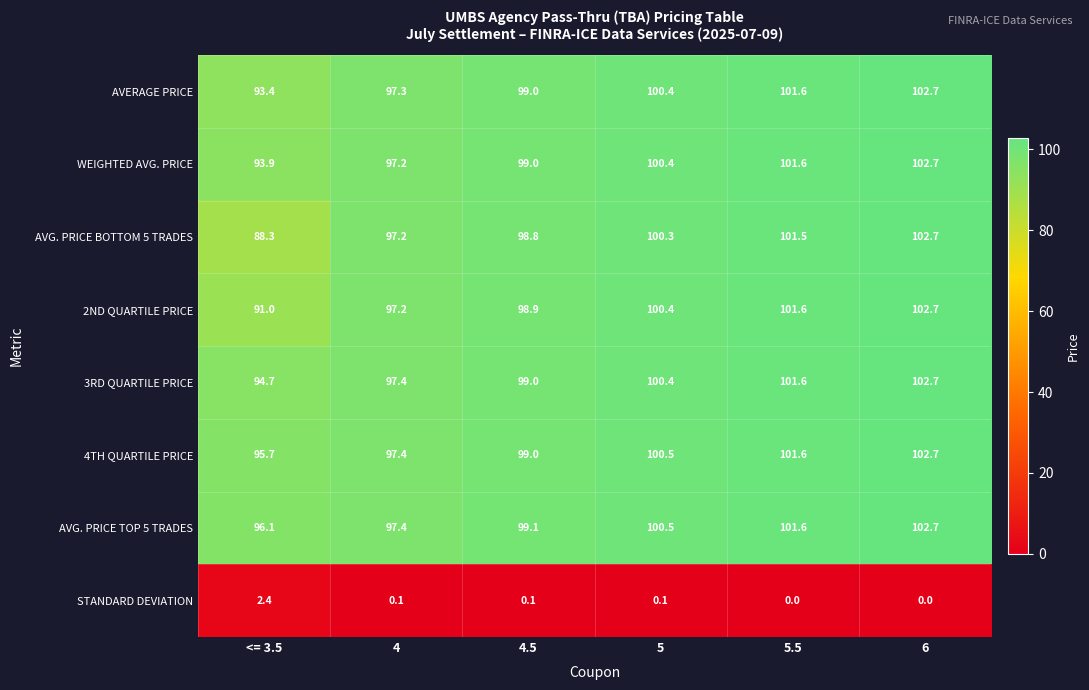

What is the difference between the maximum and minimum values in the 2ND QUARTILE PRICE series?

11.7